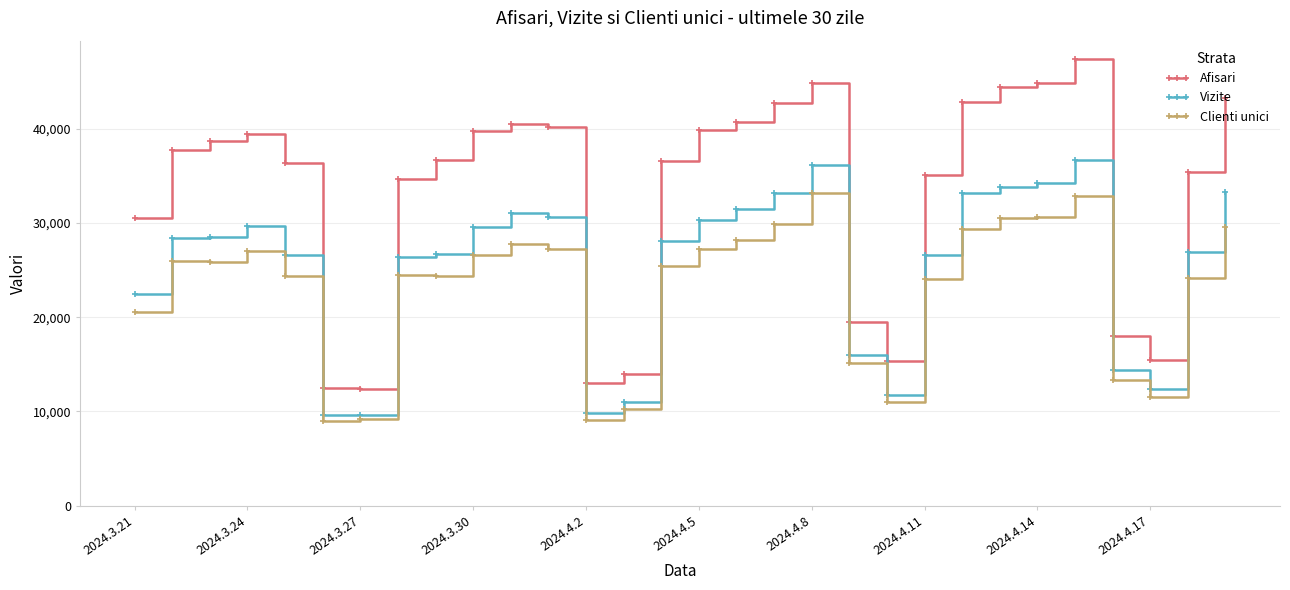

What is the difference between the maximum and second lowest values in the Vizite series?

27043